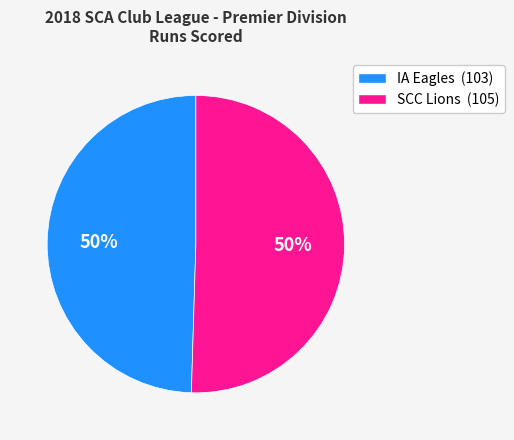

What is the ratio of the value at IA Eagles to the value at SCC Lions?

1.0